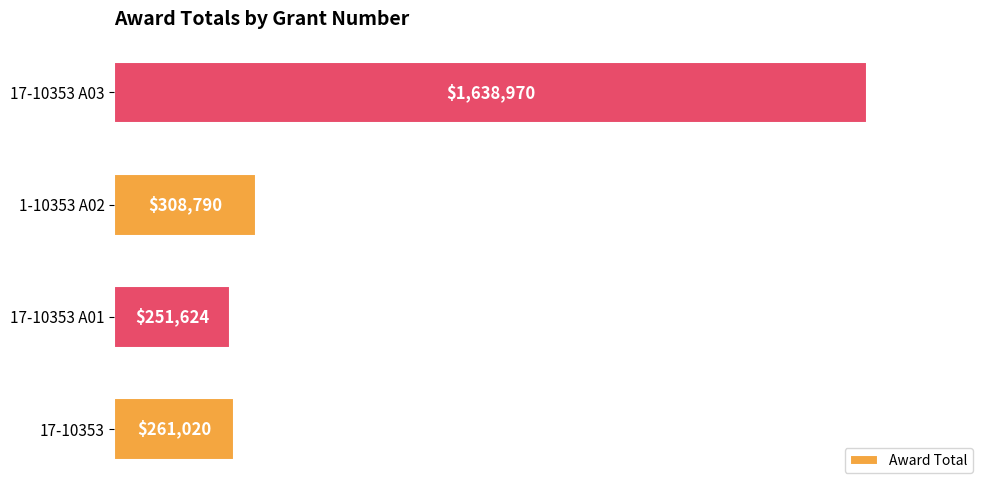

What is the difference between the maximum and minimum values?

1387346